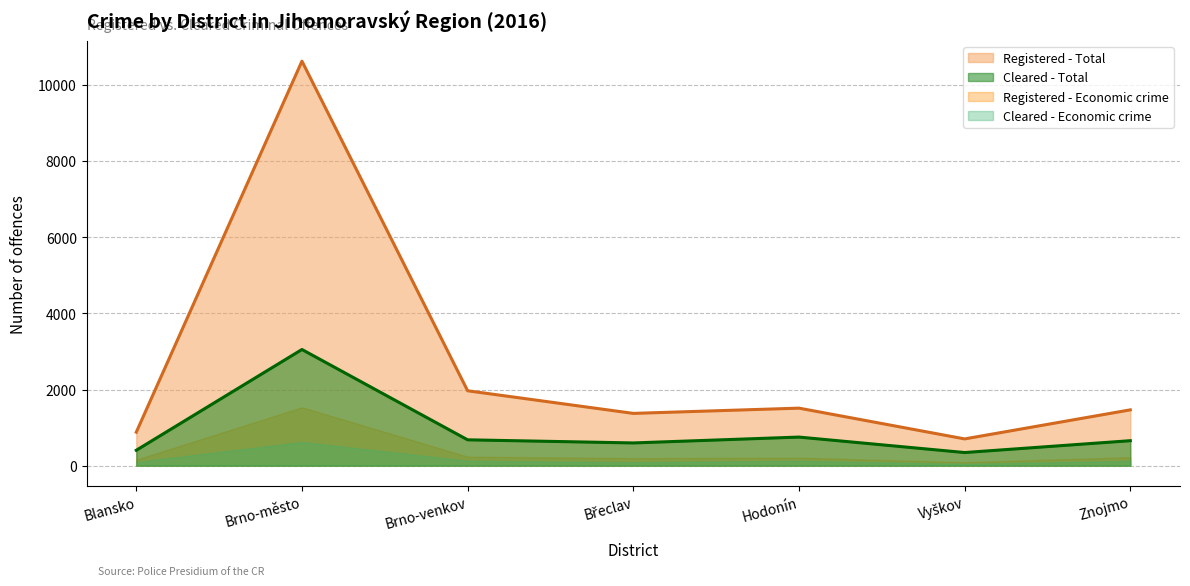

What is the approximate value of Registered - General crime at Blansko, to the nearest 10?

400